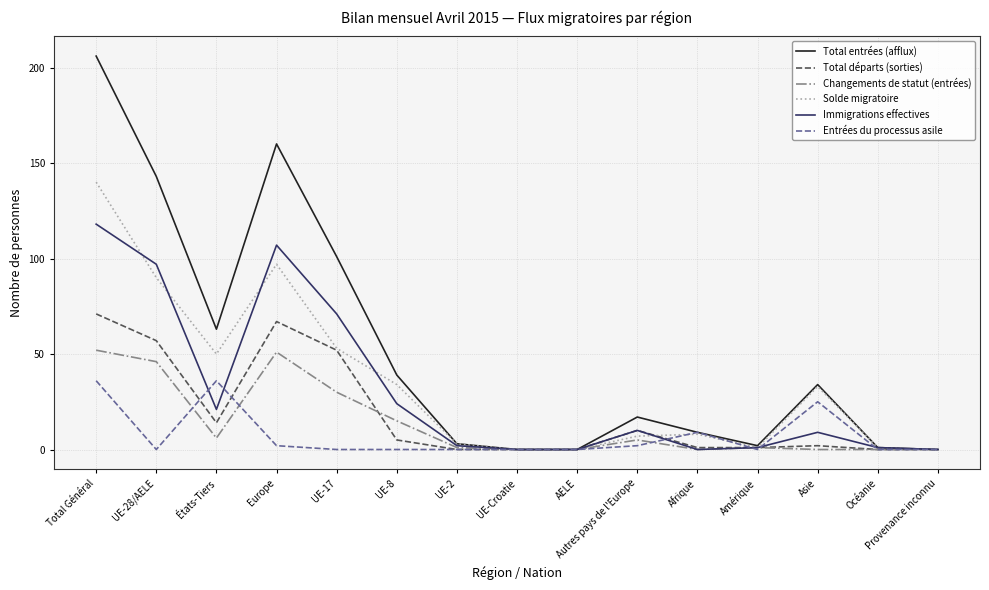

Rank the series by their maximum value, from lowest to highest.

Entrées du processus asile, Changements de statut (entrées), Total départs (sorties), Immigrations effectives, Solde migratoire, Total entrées (afflux)